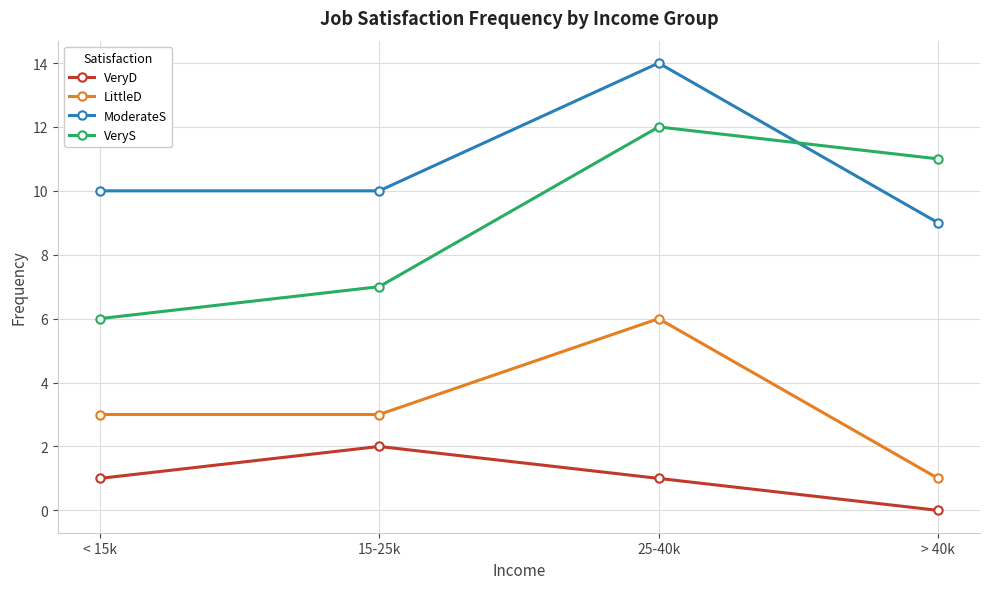

In ModerateS, how many points are higher than both neighbors (excluding endpoints)?

1